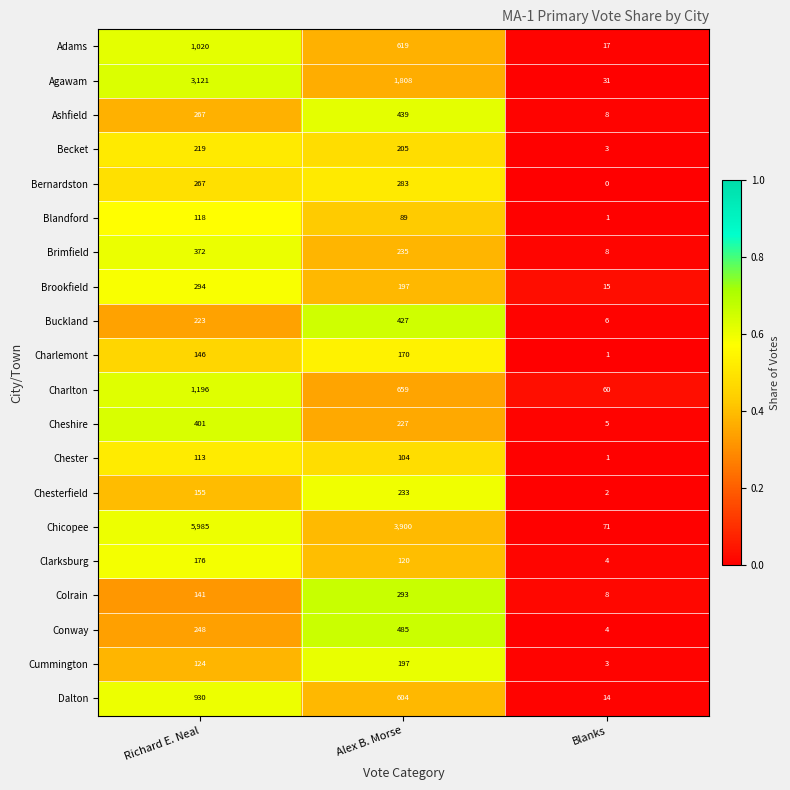

What is the average value of the Conway series?

246